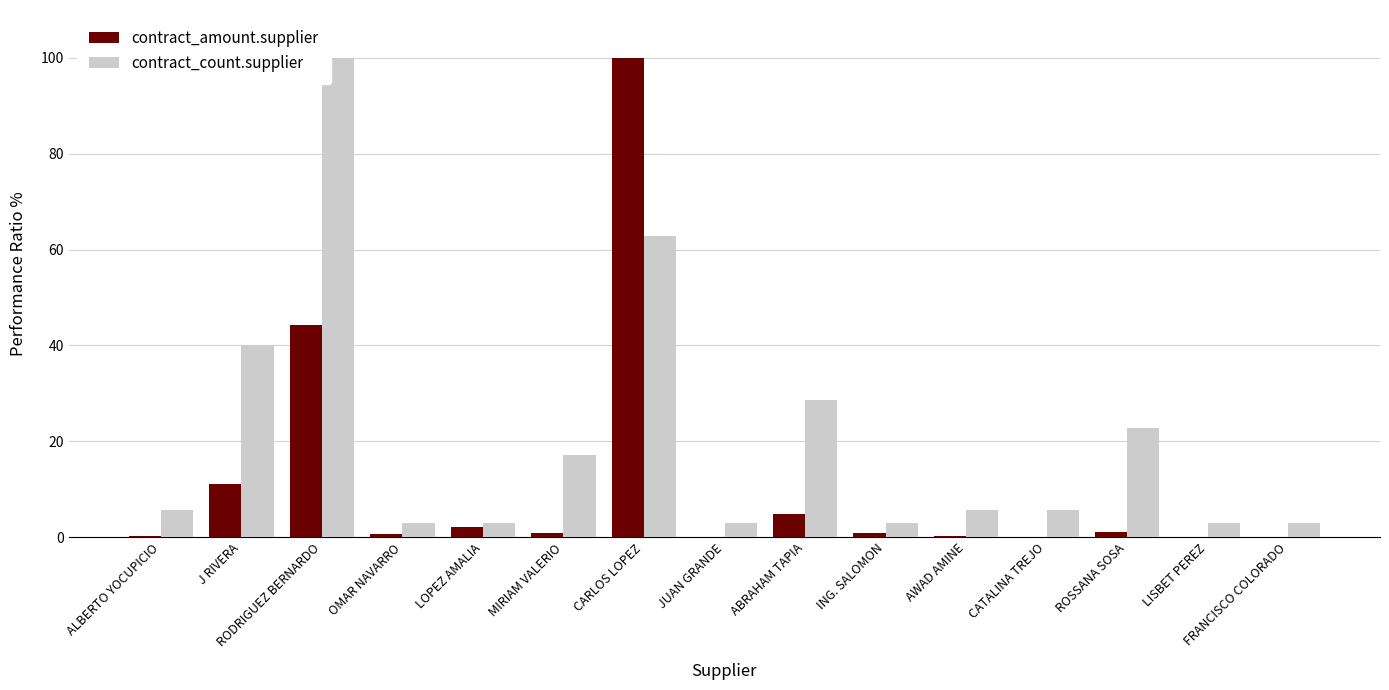

What are all the series names shown in the legend?

contract_amount.supplier, contract_count.supplier